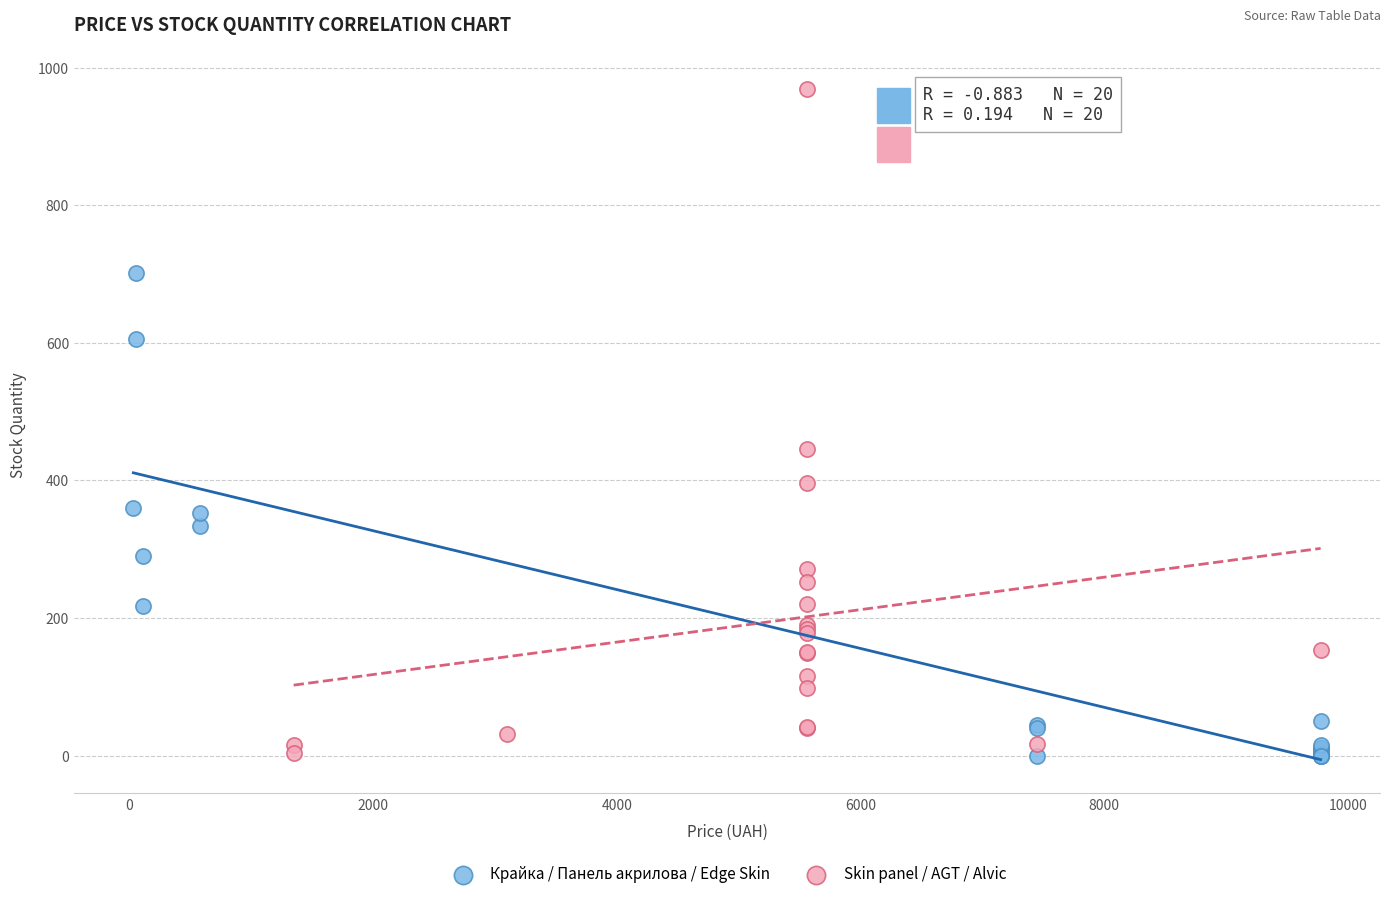

Which series reaches the maximum Y coordinate?

Skin panel / AGT / Alvic